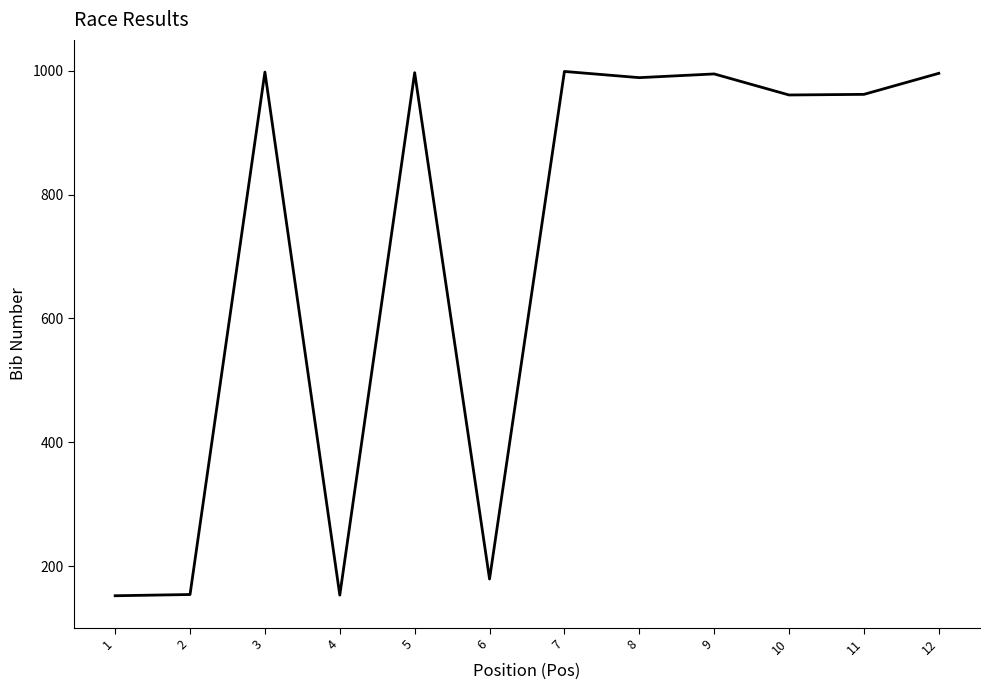

What is the smallest value displayed?

152